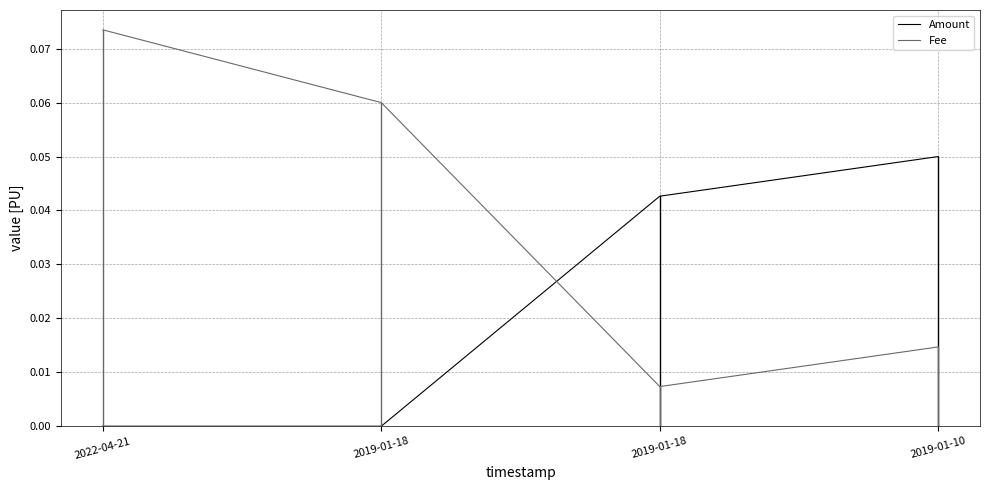

How many lines are shown in the chart?

2